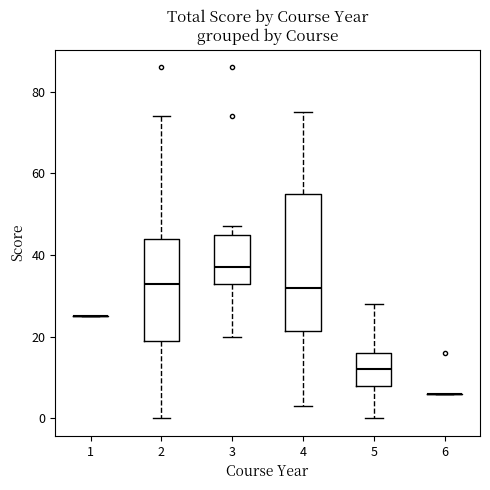

Which box is the tallest, from its lower edge to its upper edge?

4